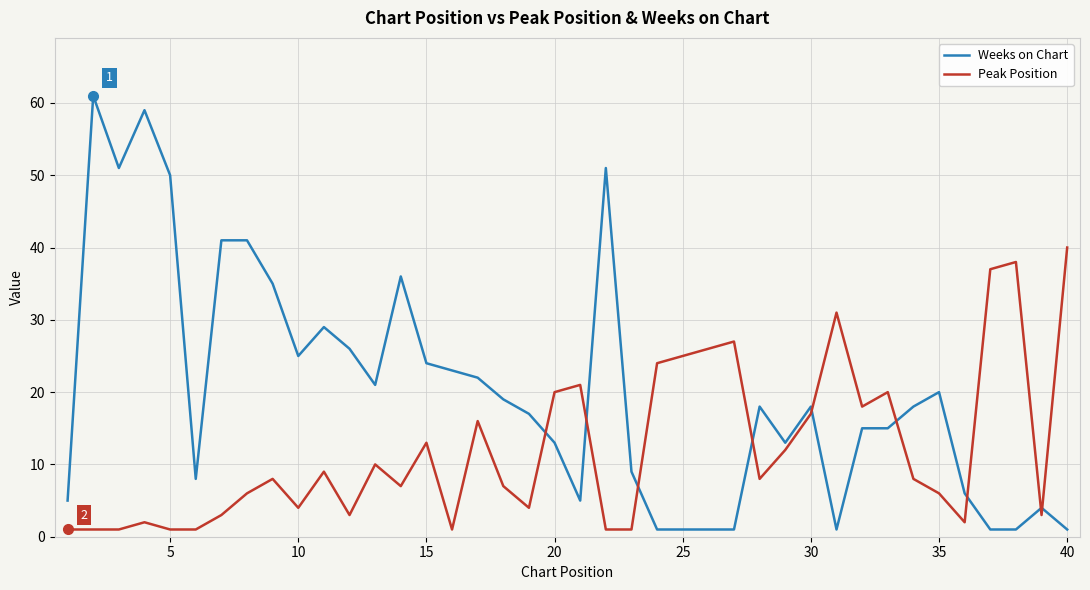

Which series has the widest spread of values?

Weeks on Chart